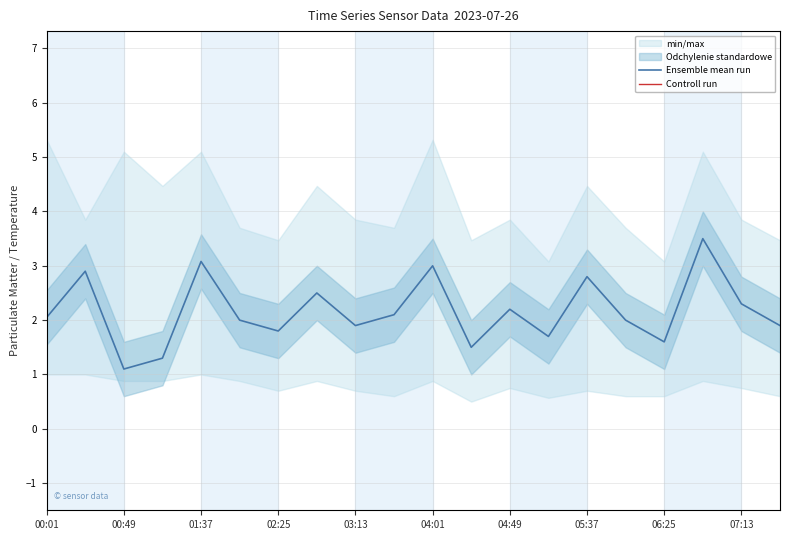

What value does the Ensemble mean run series have at 06:25?

1.6